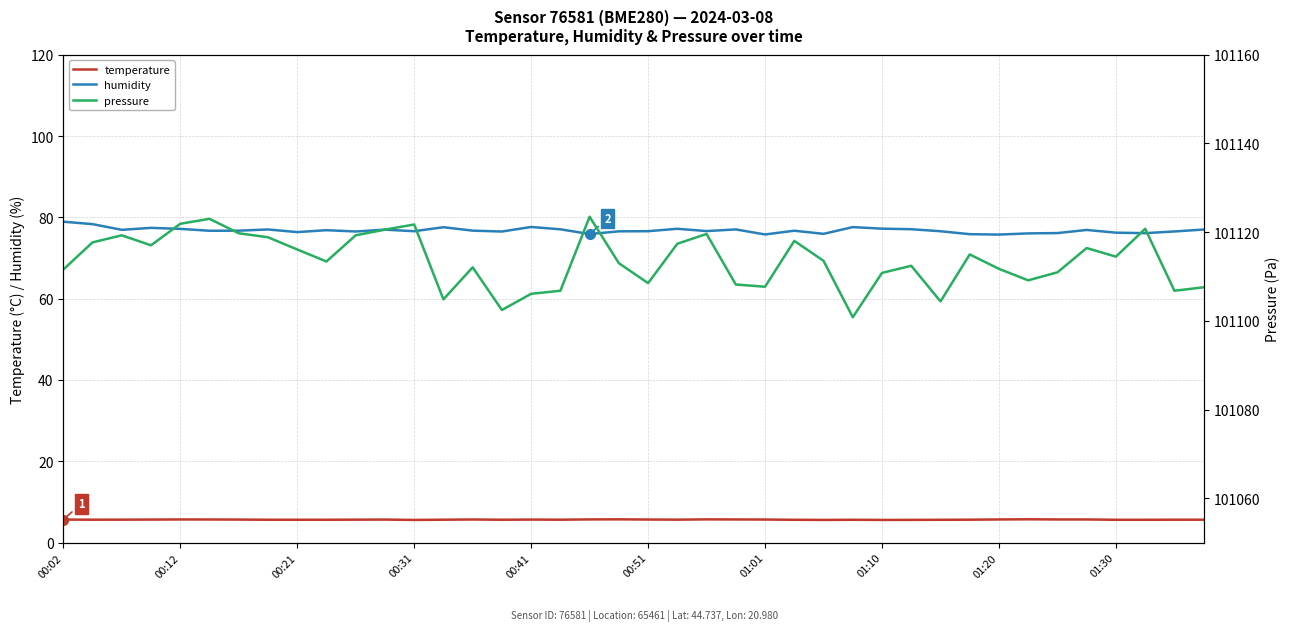

Which series has the widest spread of values?

pressure